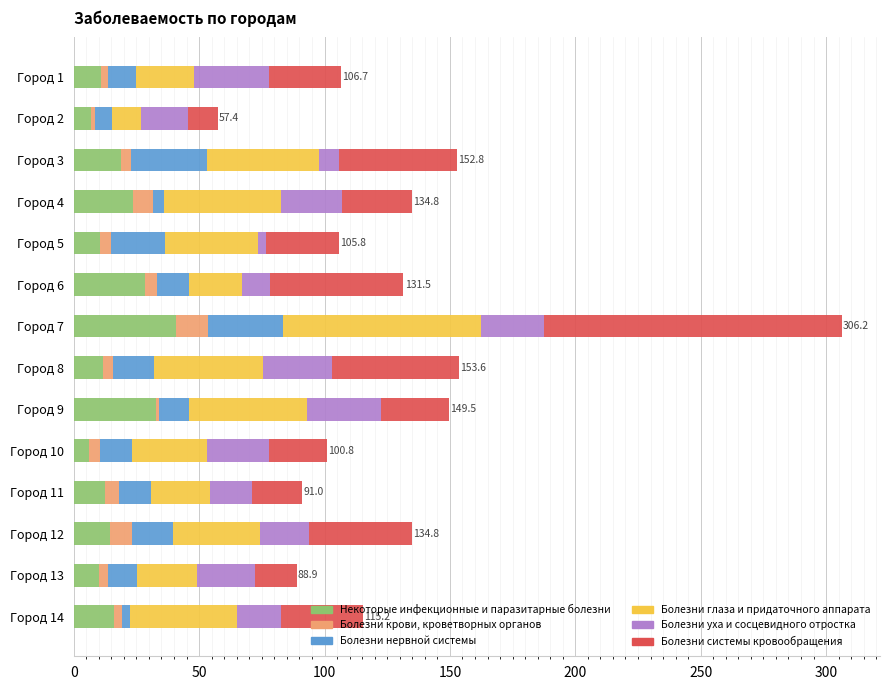

What are all the series names shown in the legend?

Некоторые инфекционные и паразитарные болезни, Болезни крови, кроветворных органов, Болезни нервной системы, Болезни глаза и придаточного аппарата, Болезни уха и сосцевидного отростка, Болезни системы кровообращения